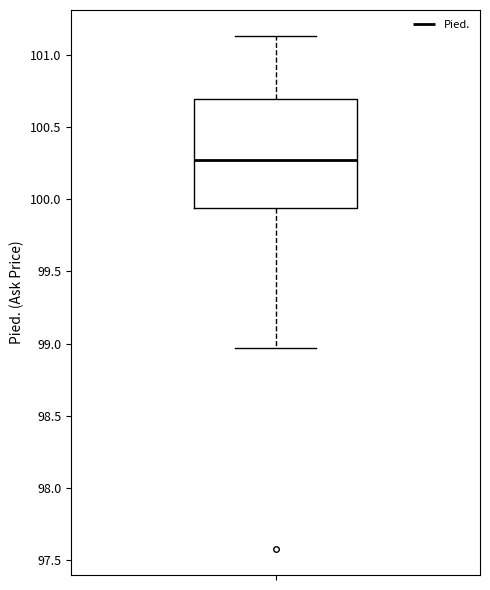

Transcribe this box plot: give where the median line is, the range the box spans, and where the two whiskers end, as read against the y-axis. The values are not printed on the chart, so give them approximately, as read against the axis.

median 100.25, box 99.95 to 100.70, whiskers 98.95 to 101.15